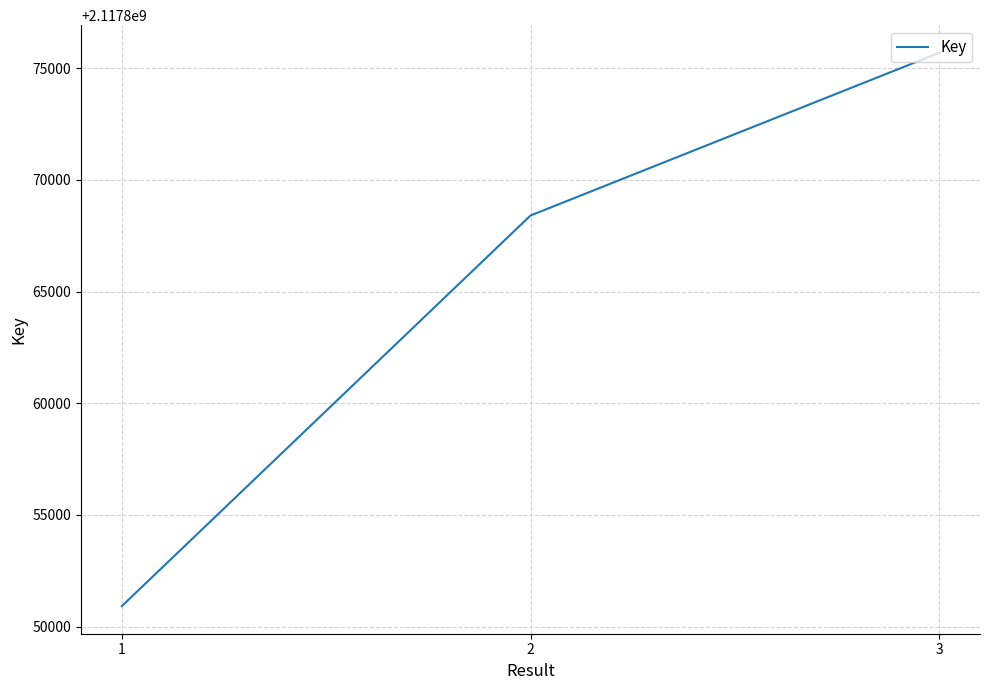

Count the values in the range 2117850921 to 2117875693.

3